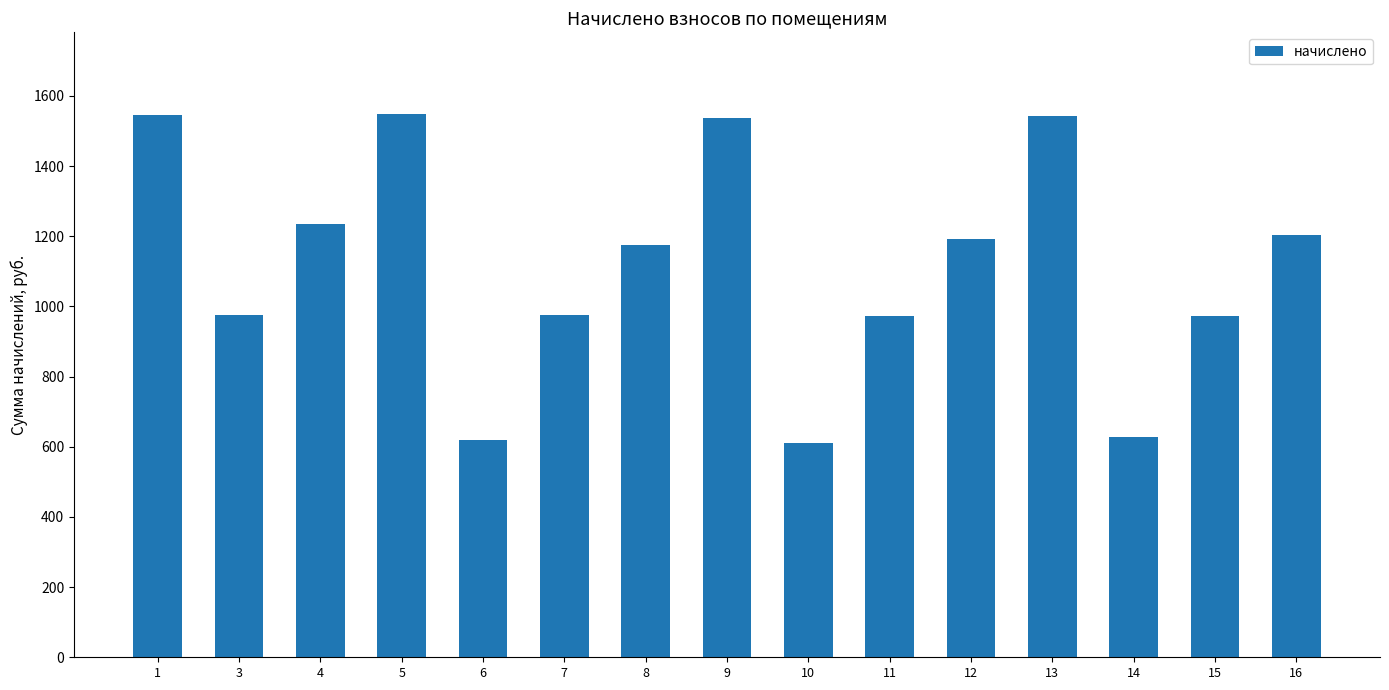

What is the difference between the maximum and minimum values?

937.4